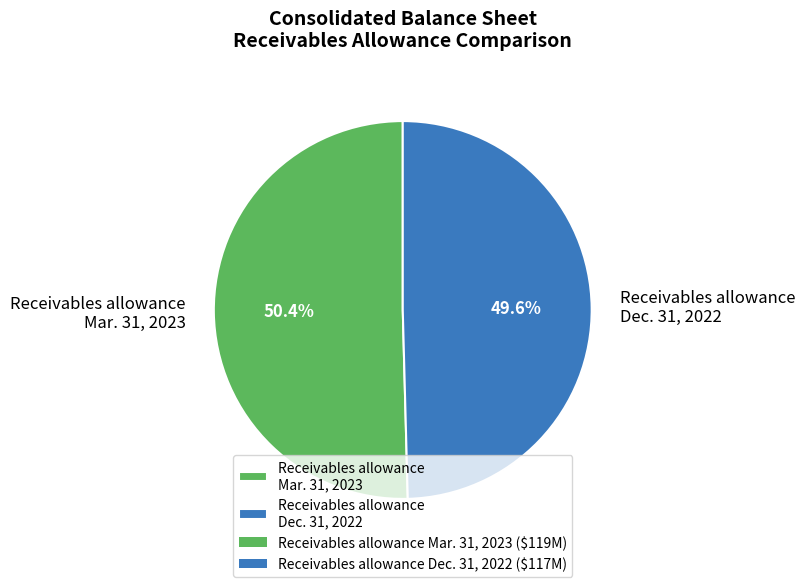

Which category accounts for the majority?

Receivables allowance Mar. 31, 2023